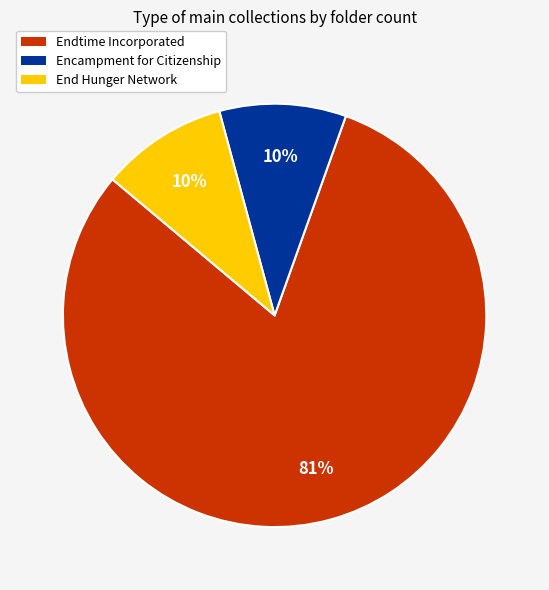

Combined, do Encampment for Citizenship and Endtime Incorporated account for over 50%?

Yes